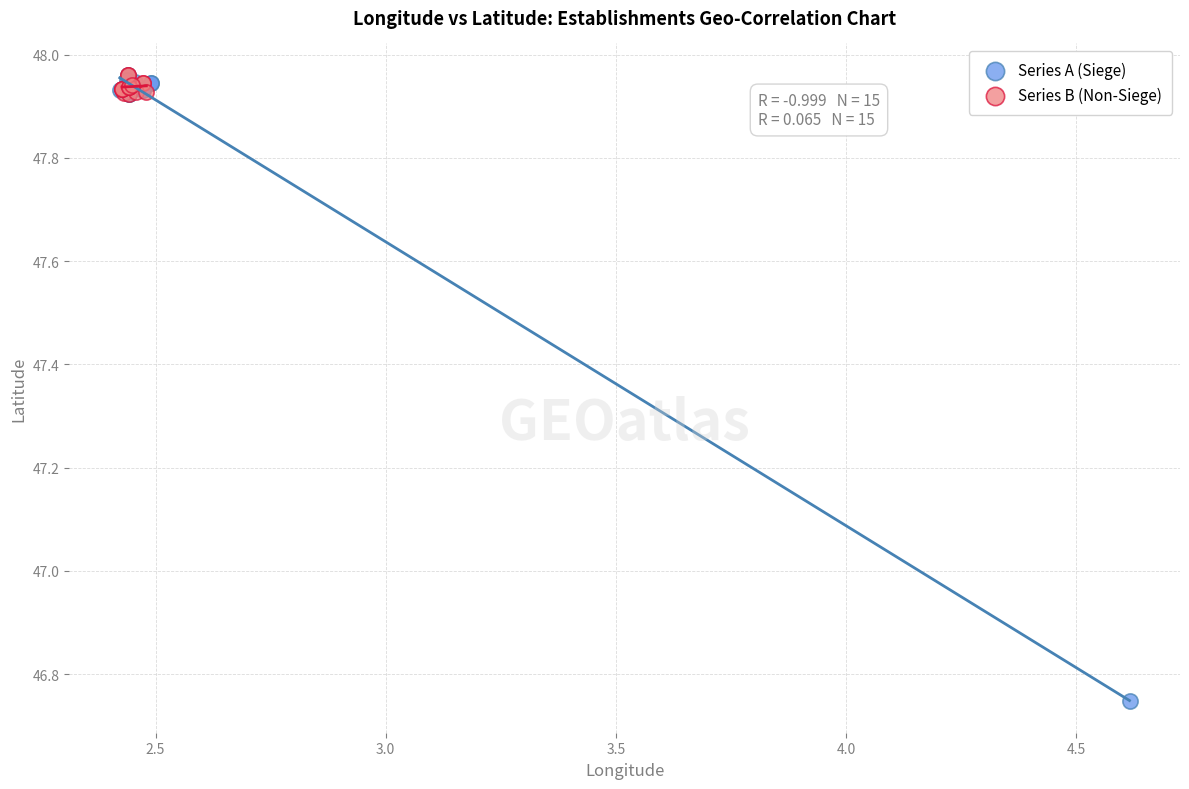

Which series reaches the minimum Y coordinate?

Series A (Siege)